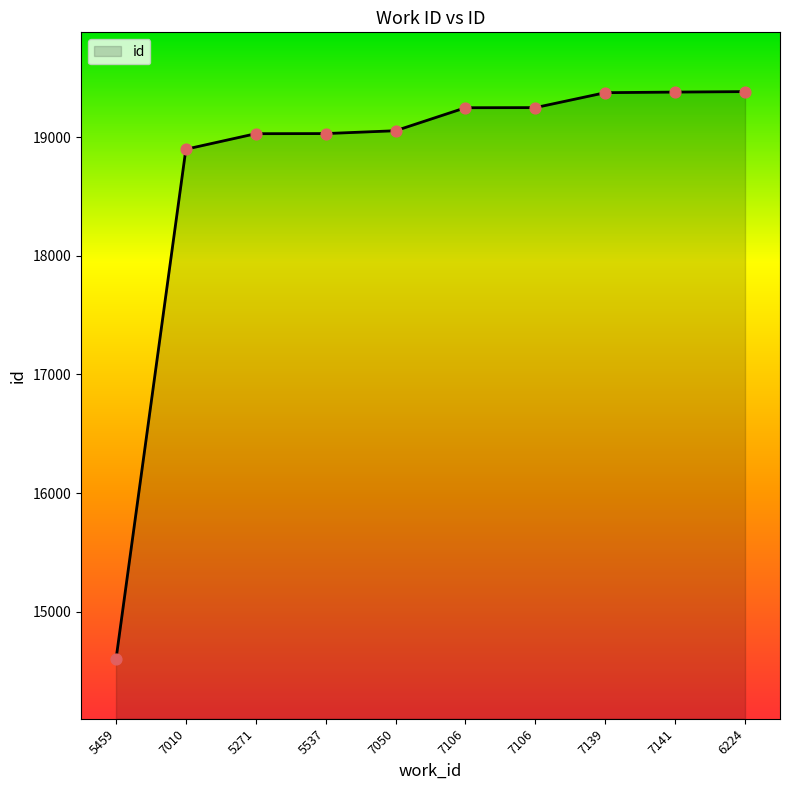

How many lines are shown in the chart?

1